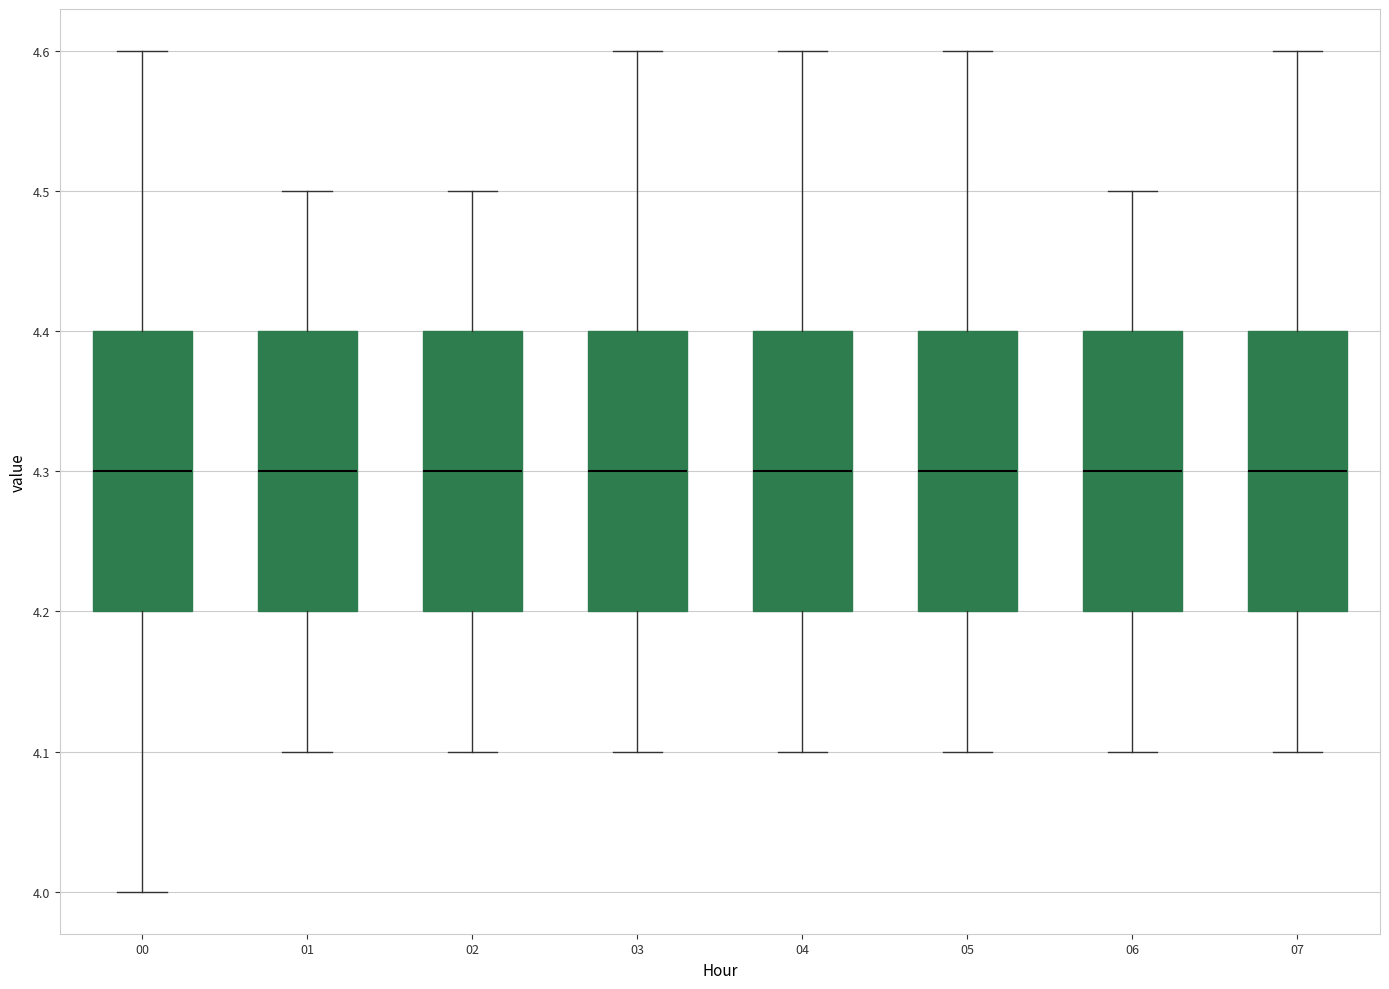

Reading left to right, read every box against the y-axis: the position of its median line, the range the box covers, and the ends of its whiskers. The values are not printed on the chart, so give them approximately, as read against the axis.

00: median 4.3, box 4.2 to 4.4, whiskers 4.0 to 4.6
01: median 4.3, box 4.2 to 4.4, whiskers 4.1 to 4.5
02: median 4.3, box 4.2 to 4.4, whiskers 4.1 to 4.5
03: median 4.3, box 4.2 to 4.4, whiskers 4.1 to 4.6
04: median 4.3, box 4.2 to 4.4, whiskers 4.1 to 4.6
05: median 4.3, box 4.2 to 4.4, whiskers 4.1 to 4.6
06: median 4.3, box 4.2 to 4.4, whiskers 4.1 to 4.5
07: median 4.3, box 4.2 to 4.4, whiskers 4.1 to 4.6